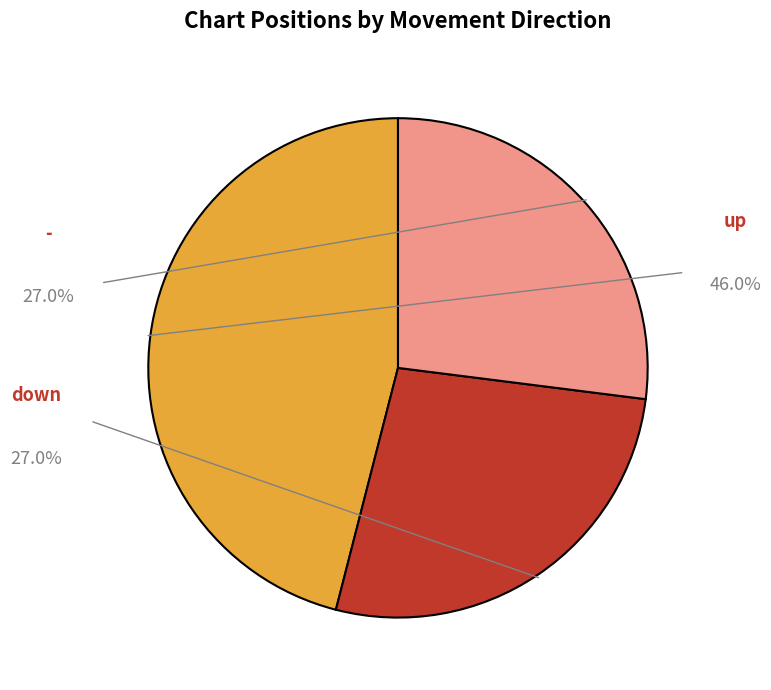

What percentage is the - slice, to the nearest percent?

27%